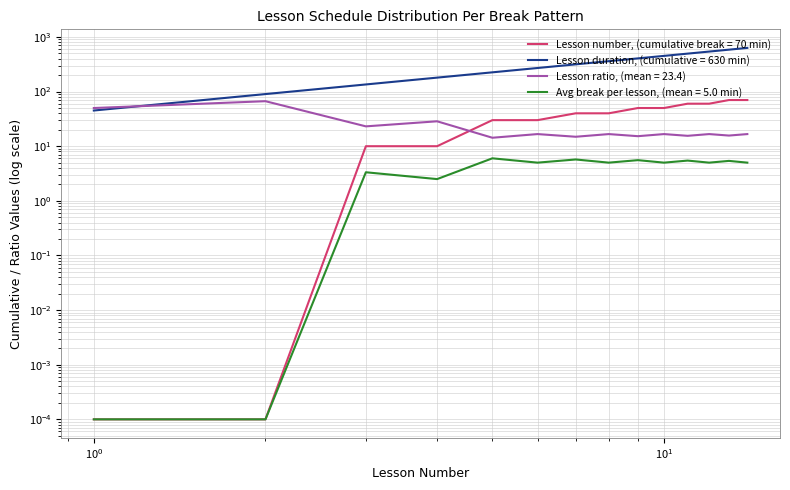

Reading left to right, transcribe all the data shown in this chart.

45	90	135	180	225	270	315	360	405	450	495	540	585	630